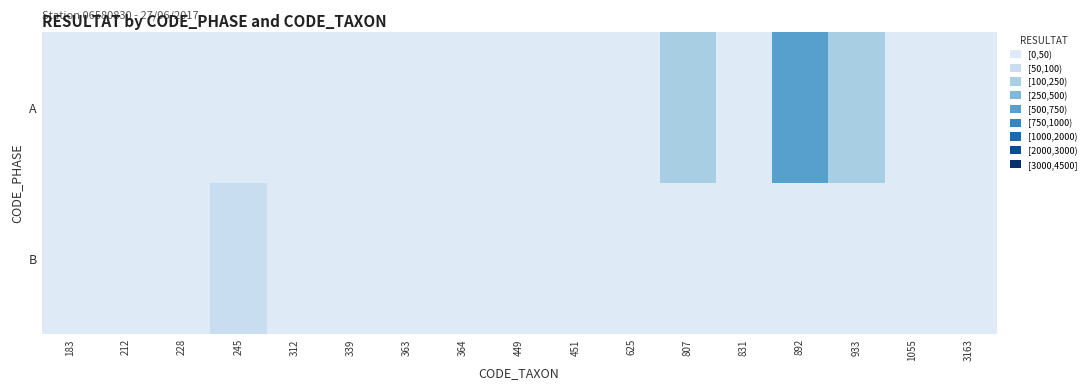

Which series has the largest total across all categories?

A